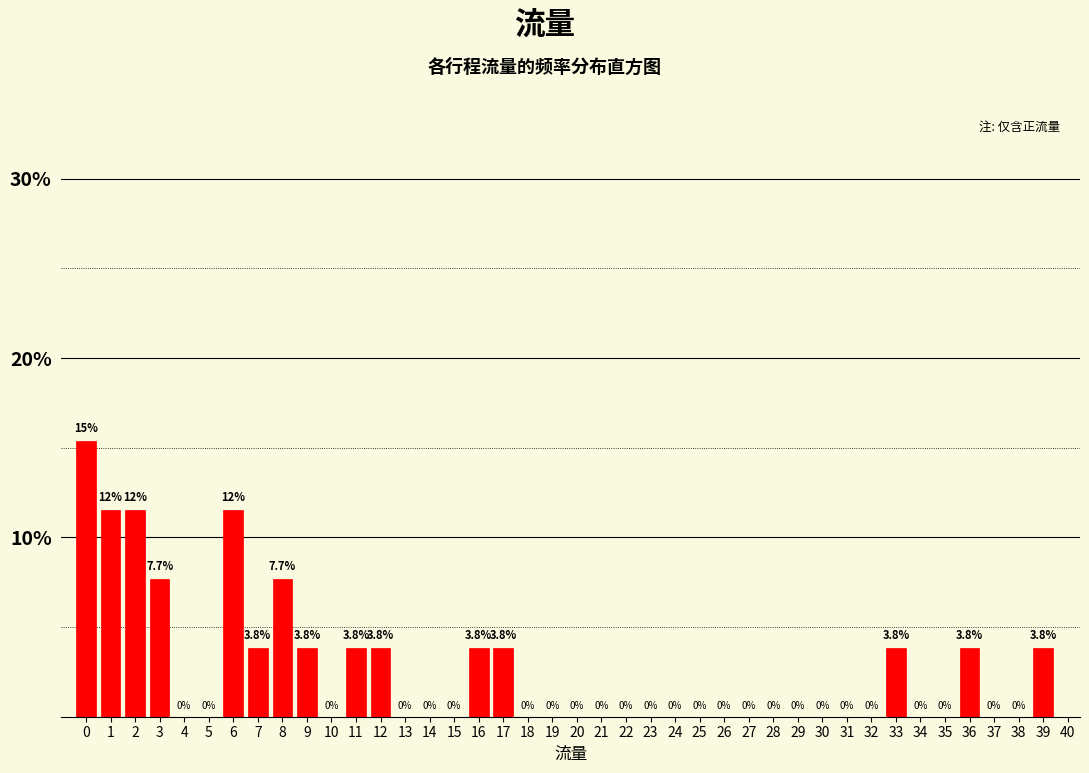

Reading left to right, extract all data points from this chart.

0=15.4	1=11.5	2=11.5	3=7.7	4=0.0	5=0.0	6=11.5	7=3.8	8=7.7	9=3.8	10=0.0	11=3.8	12=3.8	13=0.0	14=0.0	15=0.0	16=3.8	17=3.8	18=0.0	19=0.0	20=0.0	21=0.0	22=0.0	23=0.0	24=0.0	25=0.0	26=0.0	27=0.0	28=0.0	29=0.0	30=0.0	31=0.0	32=0.0	33=3.8	34=0.0	35=0.0	36=3.8	37=0.0	38=0.0	39=3.8